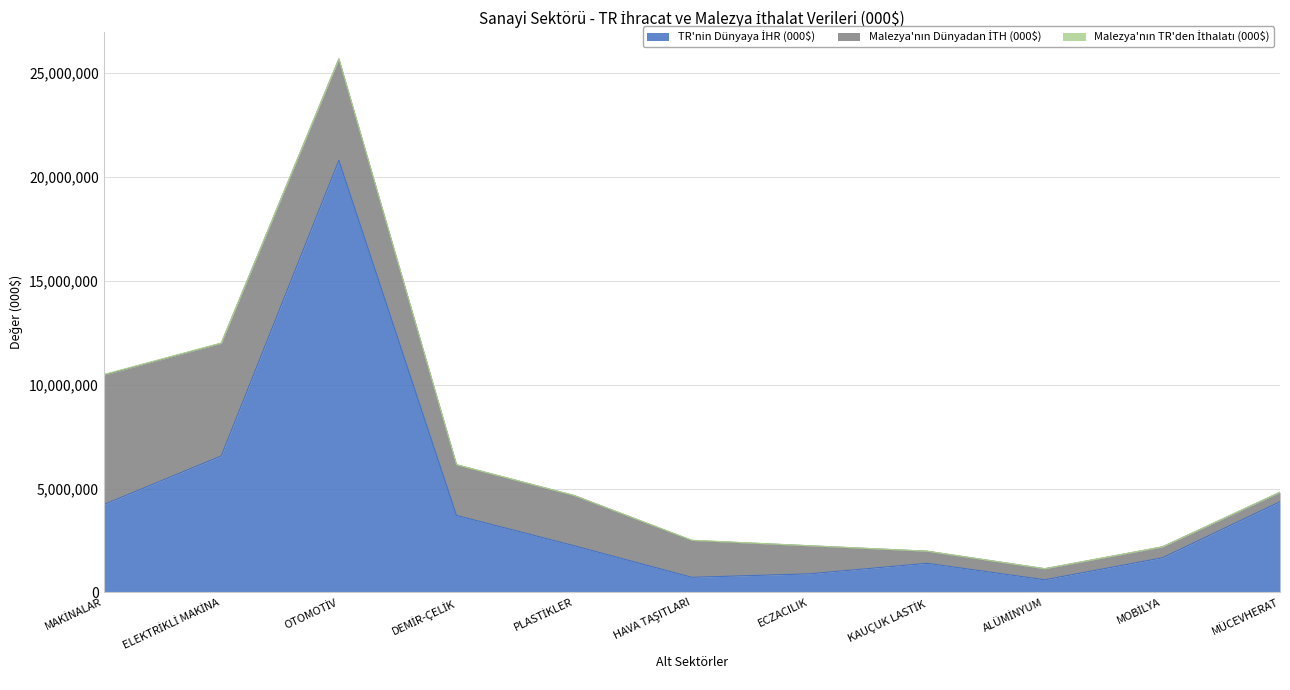

Read the Malezya'nın Dünyadan İTH (000$) value at MAKİNALAR.

6235140.7